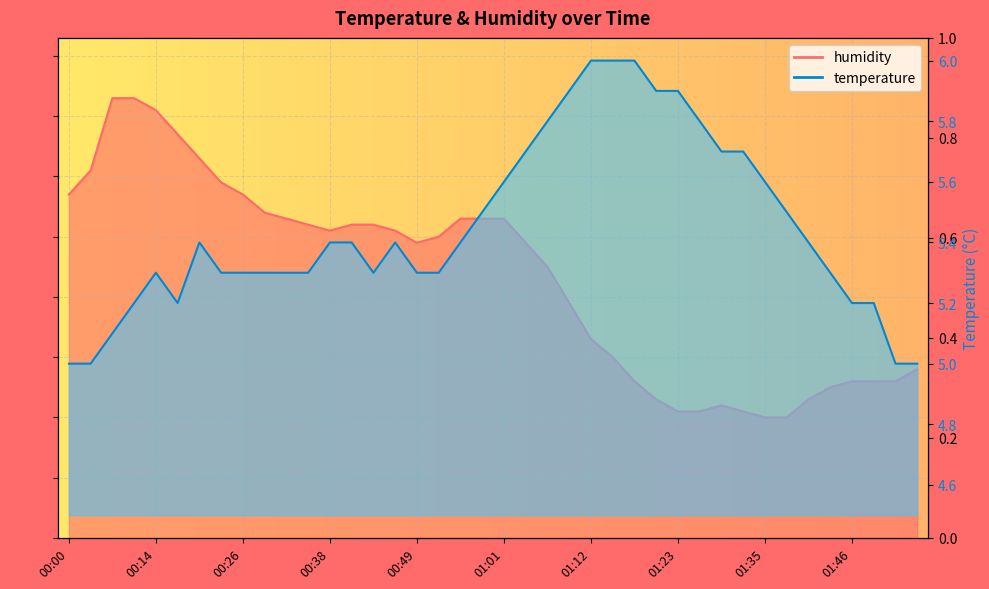

At which label does humidity first exceed 81?

00:00